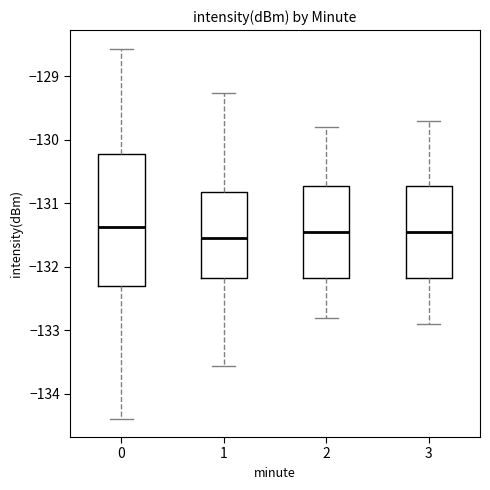

Reading left to right, read every box against the y-axis: the position of its median line, the range the box covers, and the ends of its whiskers. The values are not printed on the chart, so give them approximately, as read against the axis.

0: median -131.4, box -132.3 to -130.2, whiskers -134.4 to -128.6
1: median -131.5, box -132.2 to -130.8, whiskers -133.6 to -129.3
2: median -131.4, box -132.2 to -130.7, whiskers -132.8 to -129.8
3: median -131.4, box -132.2 to -130.7, whiskers -132.9 to -129.7